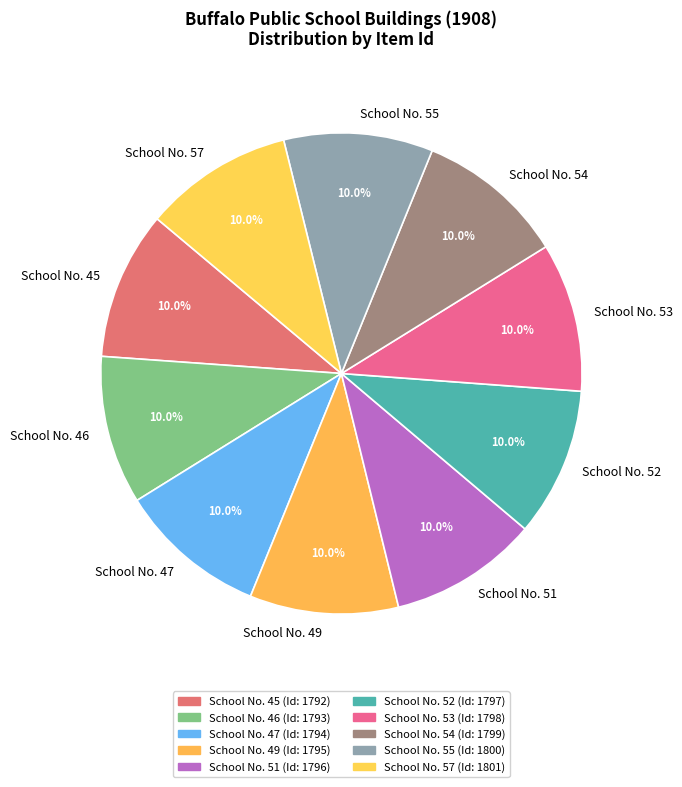

What portion of the pie excludes School No. 51?

90.0%